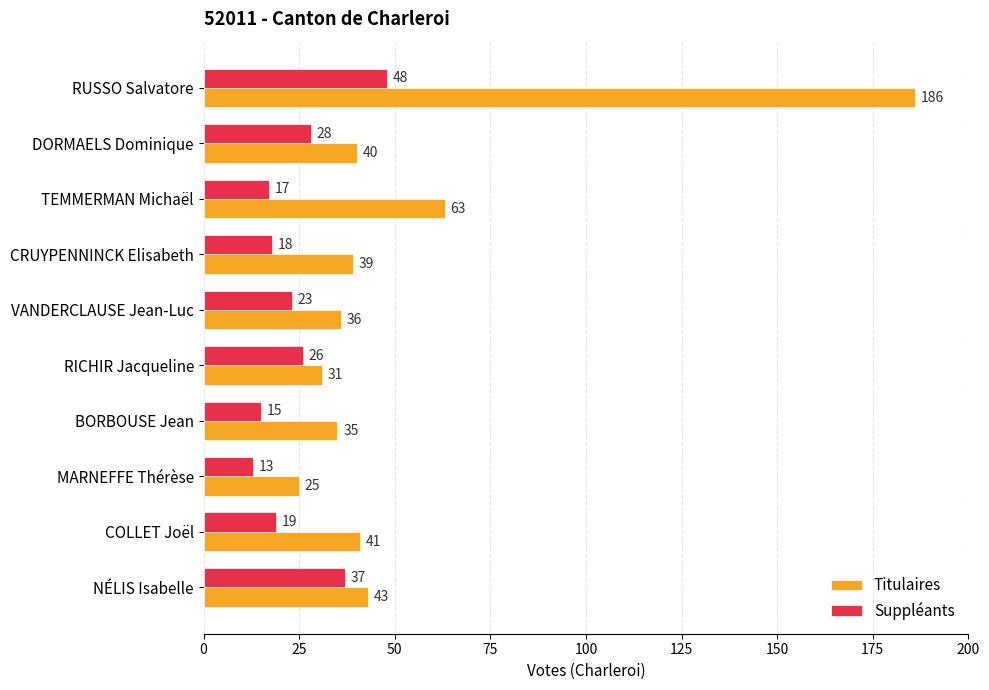

Where is Titulaires nearest to the value 105?

TEMMERMAN Michaël